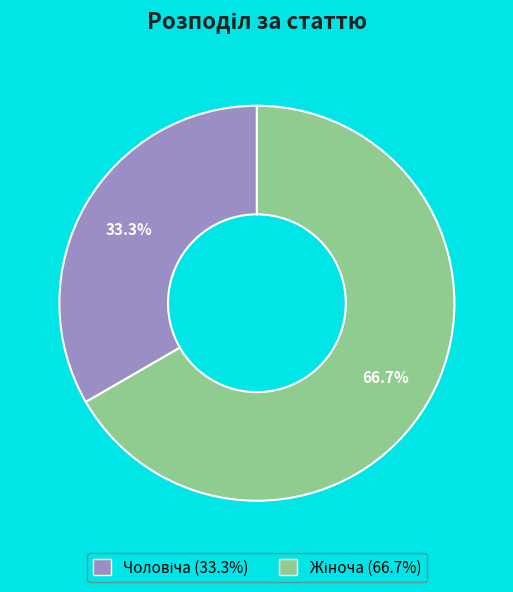

Is there a majority slice in this chart?

Yes